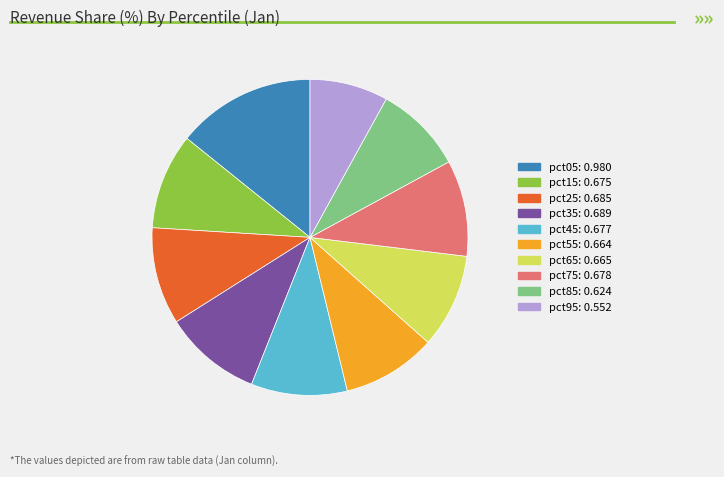

Do pct25 and pct15 together represent more than half of the pie?

No